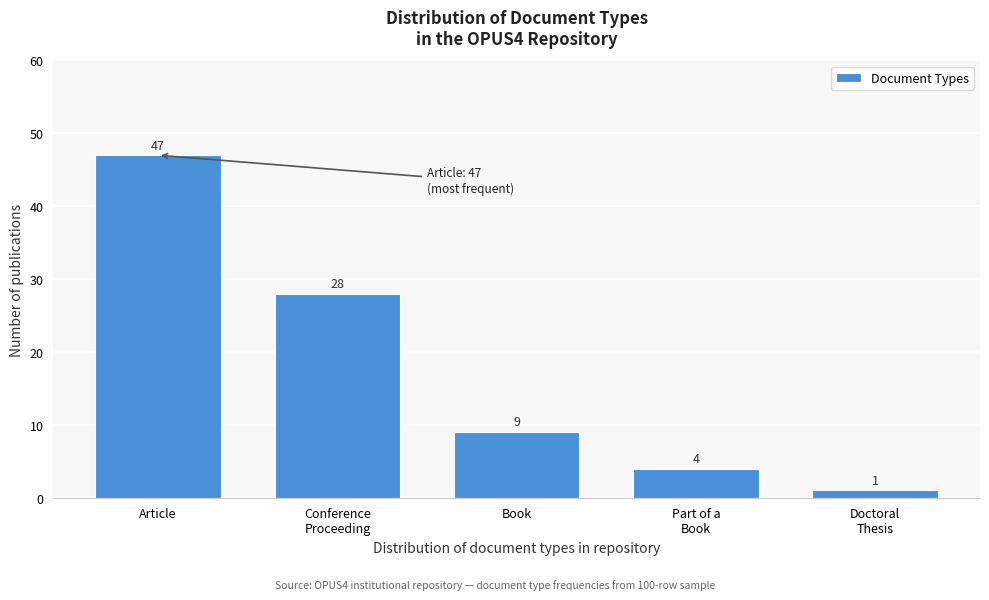

Reading right to left, extract all data points from this chart.

1	4	9	28	47